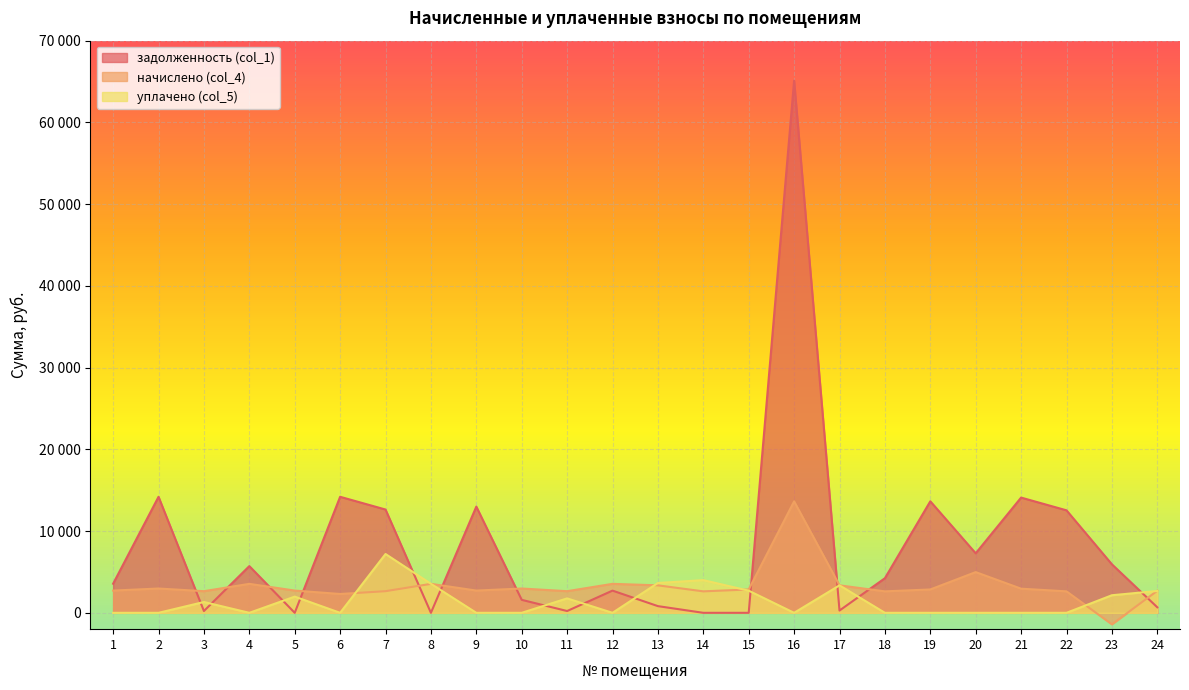

At which category does the chart reach its minimum across all series?

23